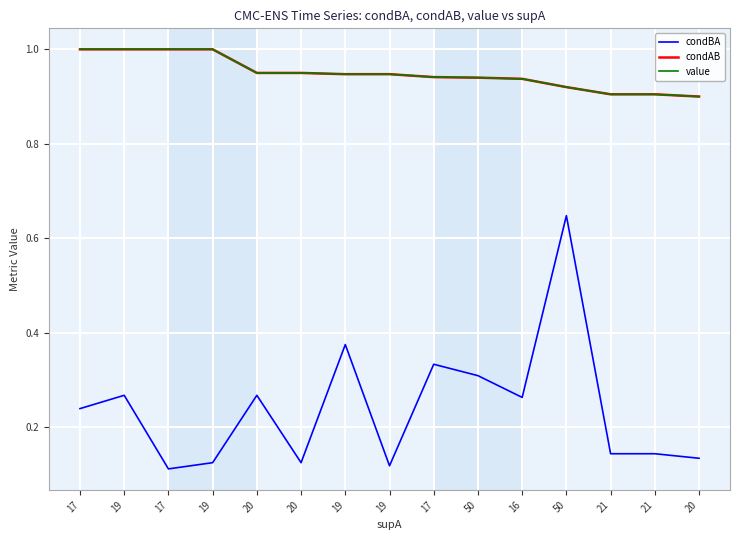

What is the average value of the condAB series?

0.9